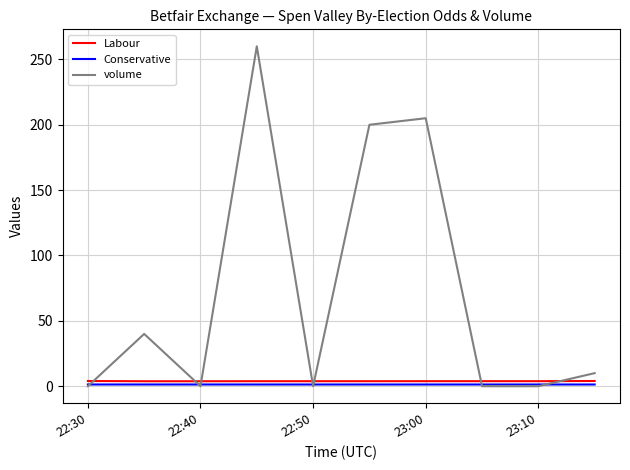

After their last crossing, which series has the higher values: volume or Labour?

volume